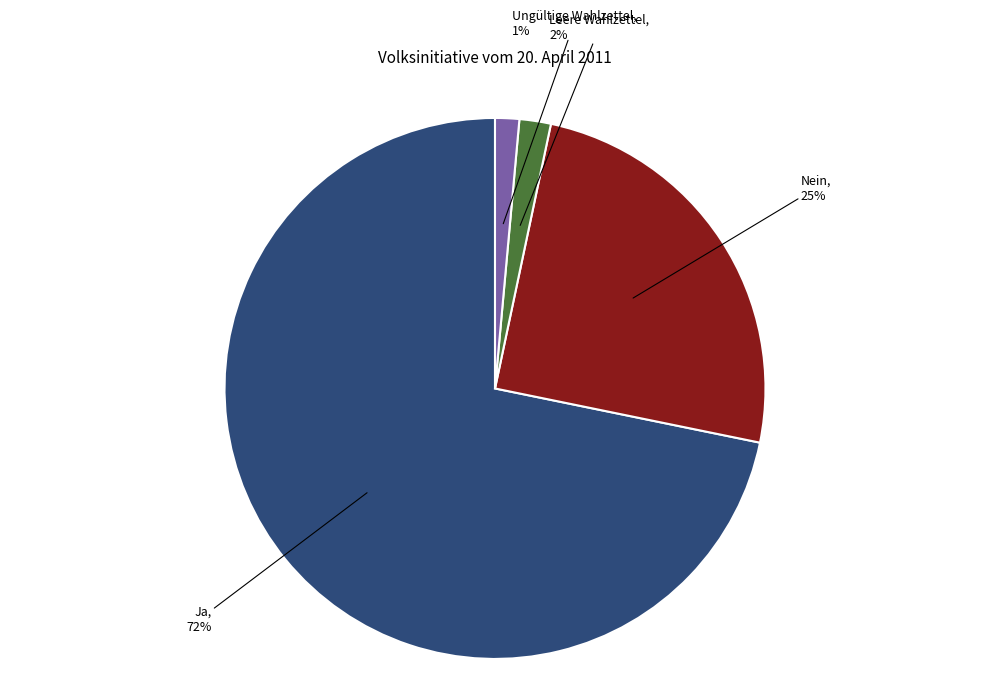

Does any single category account for the majority?

Yes